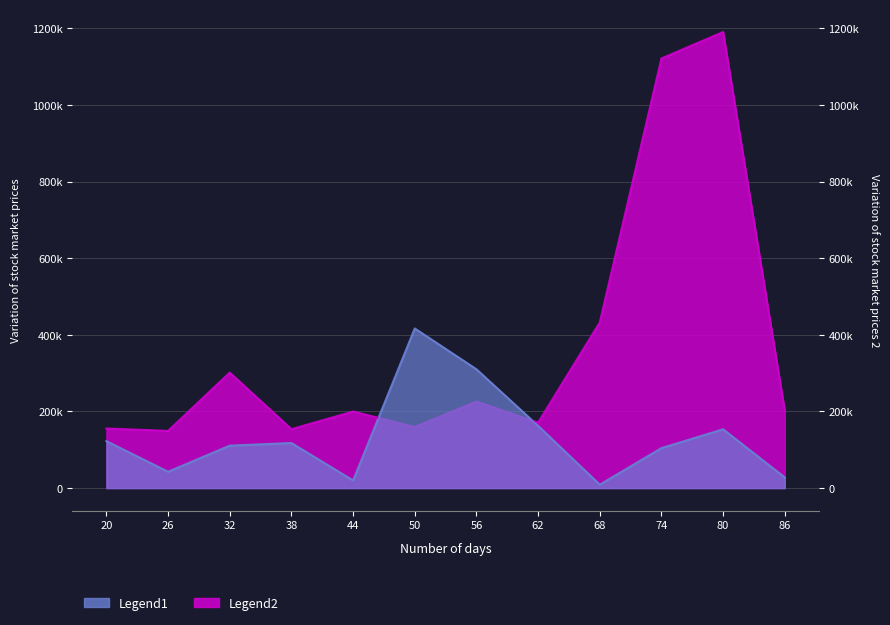

How many distinct data groups are displayed?

2